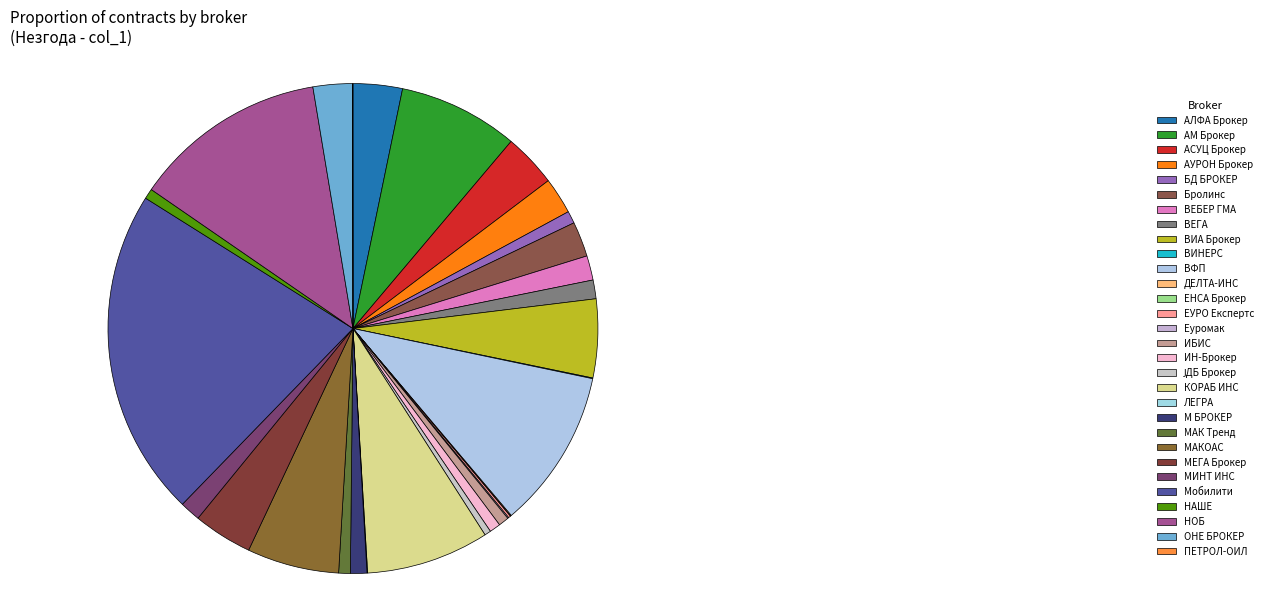

How many slices are in this pie chart?

30